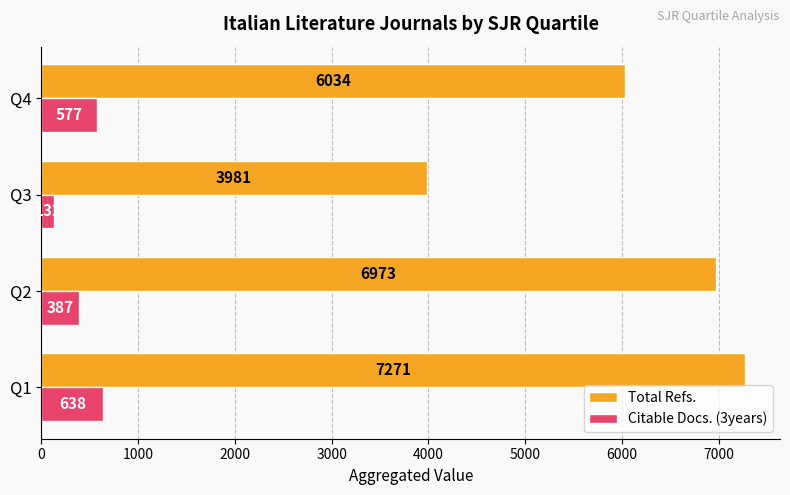

What is the spread (max minus min) of values at Q2?

6586